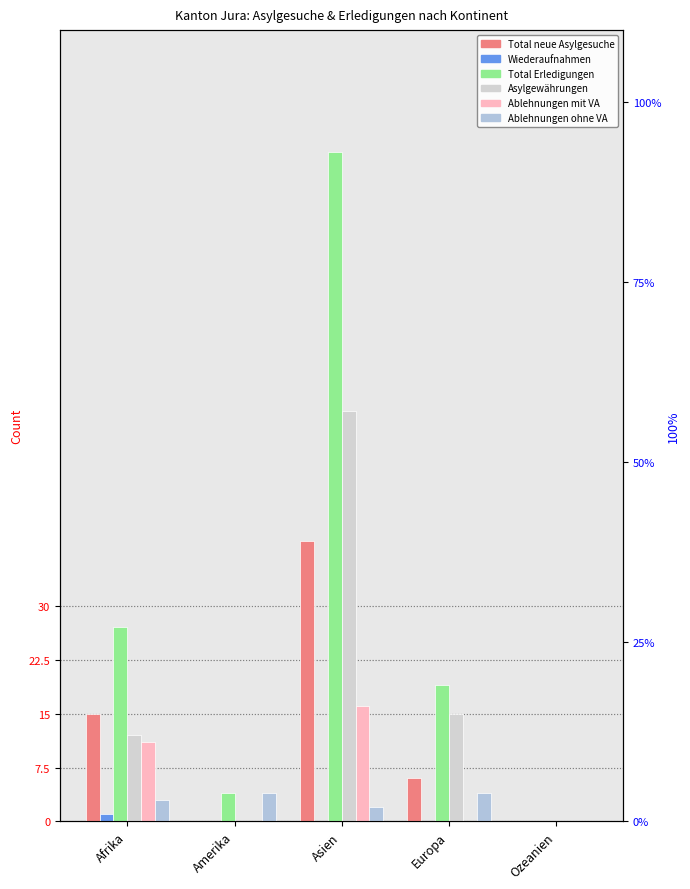

What is the difference between the maximum and minimum values in the Ablehnungen mit VA series?

16